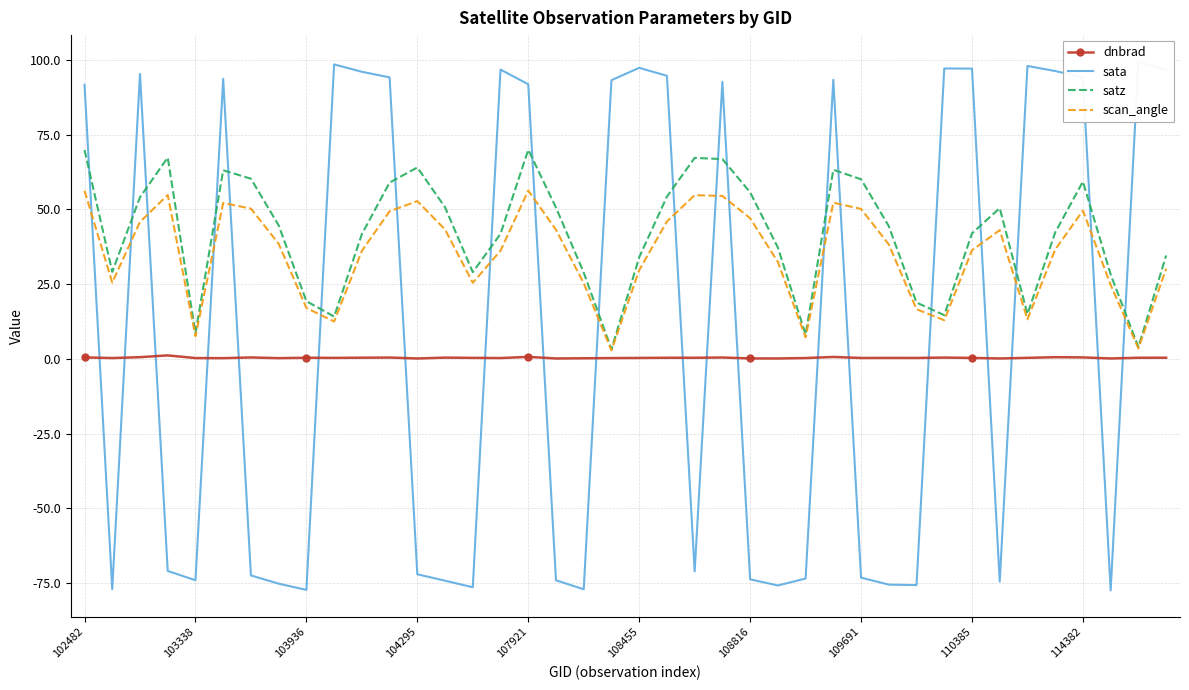

How many interior local valleys does the scan_angle series have?

9